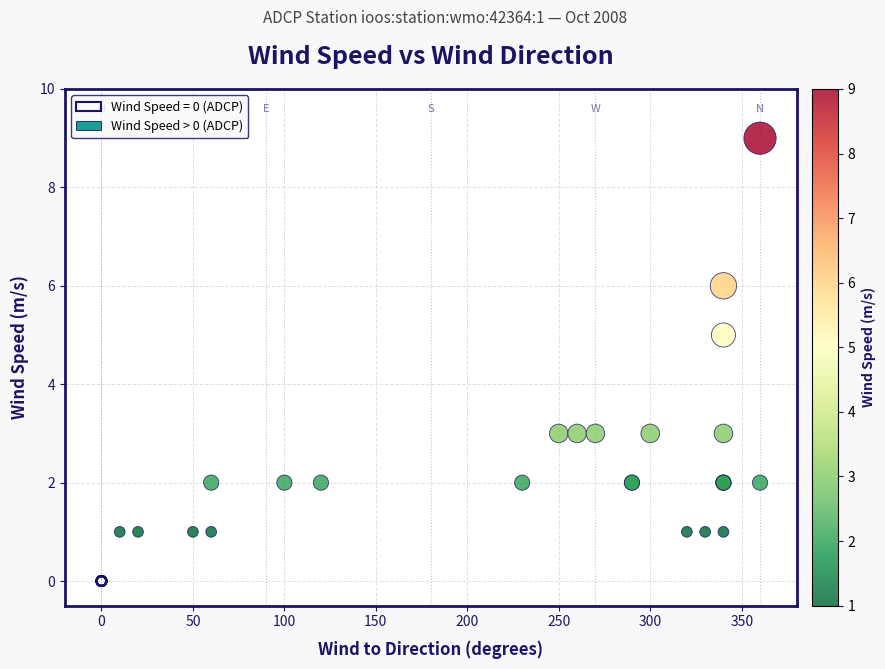

Which series contains the lowest Y value?

Wind Speed = 0 (ADCP)